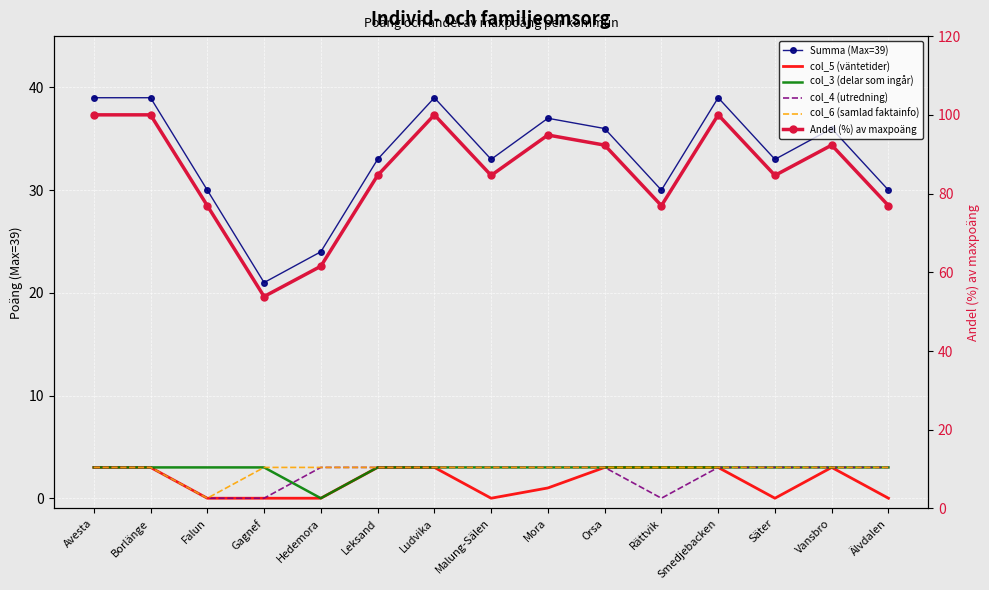

What is the sum of the Andel (%) av maxpoäng values at Falun and Orsa?

169.2